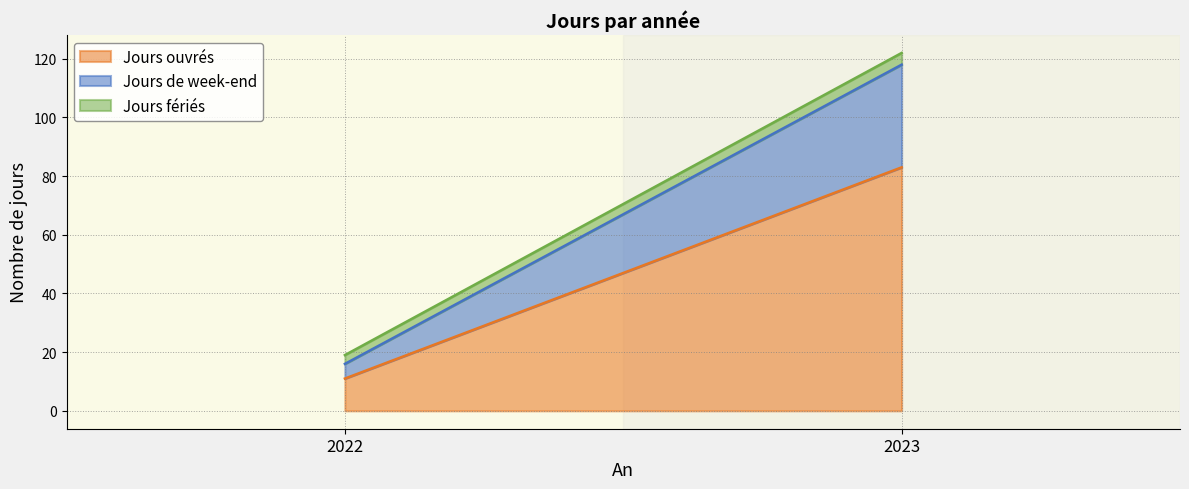

What is the sum of all Jours ouvrés values?

94